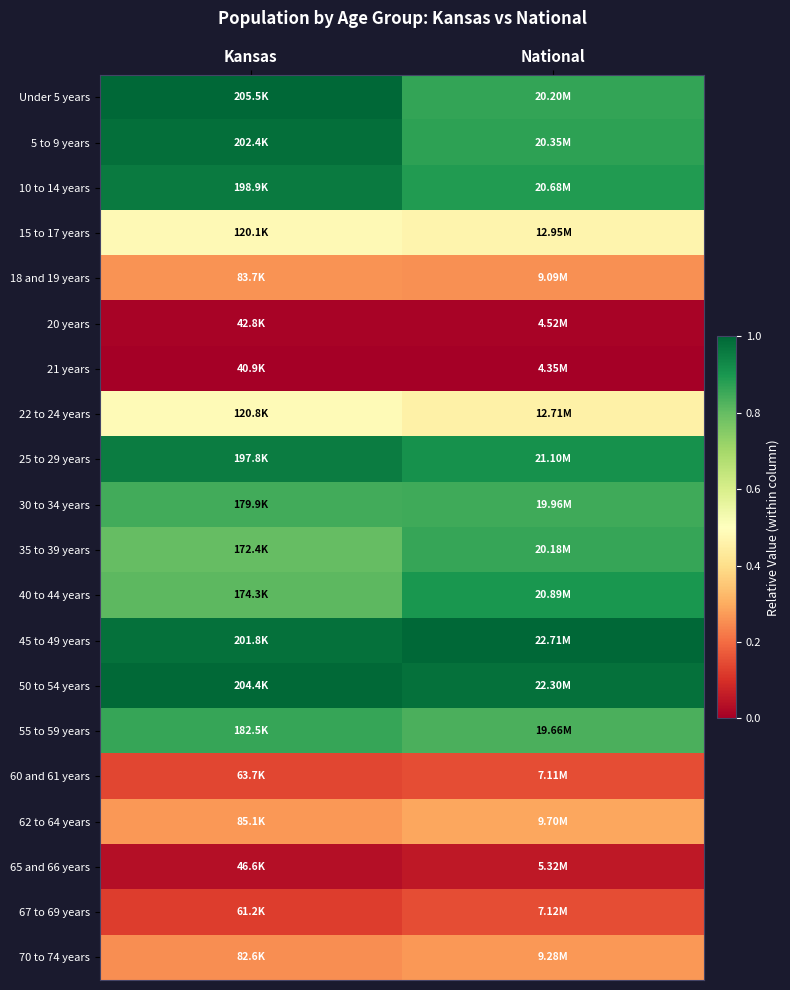

Which category has the lowest value across all series?

Kansas